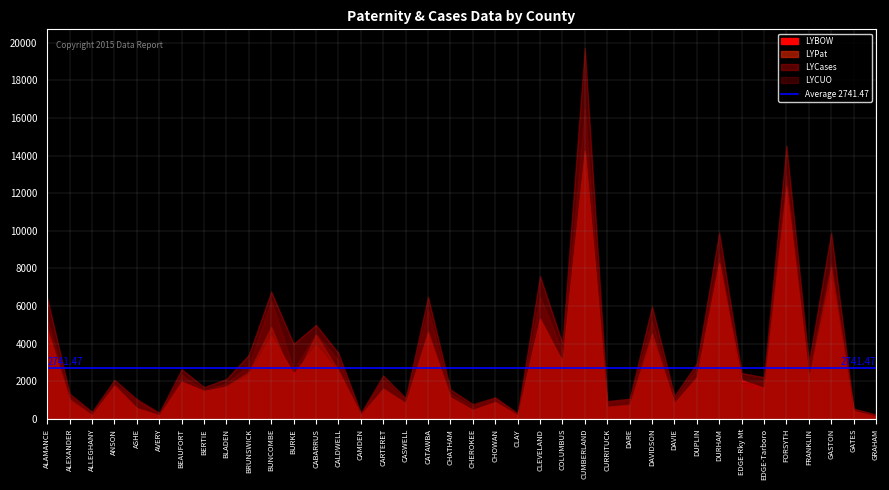

List the series in order of their peak value, highest first.

LYCases, LYCUO, LYPat, LYBOW